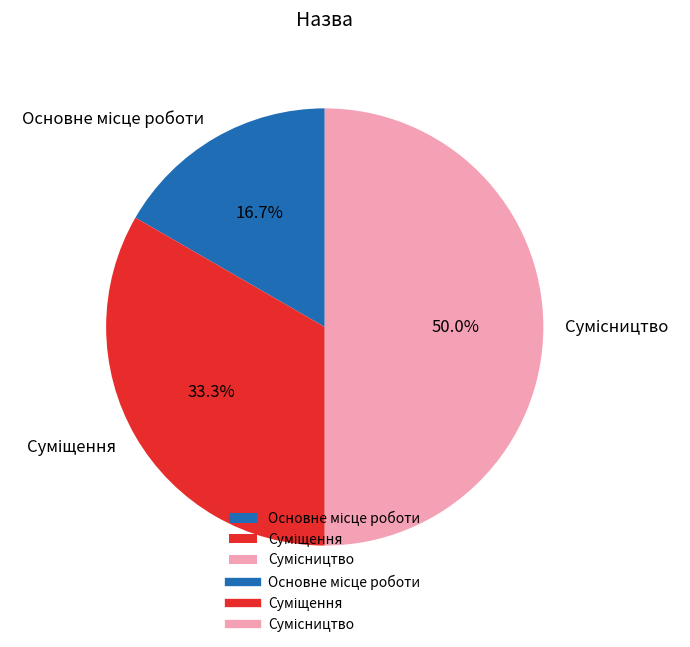

How many slices are in this pie chart?

3